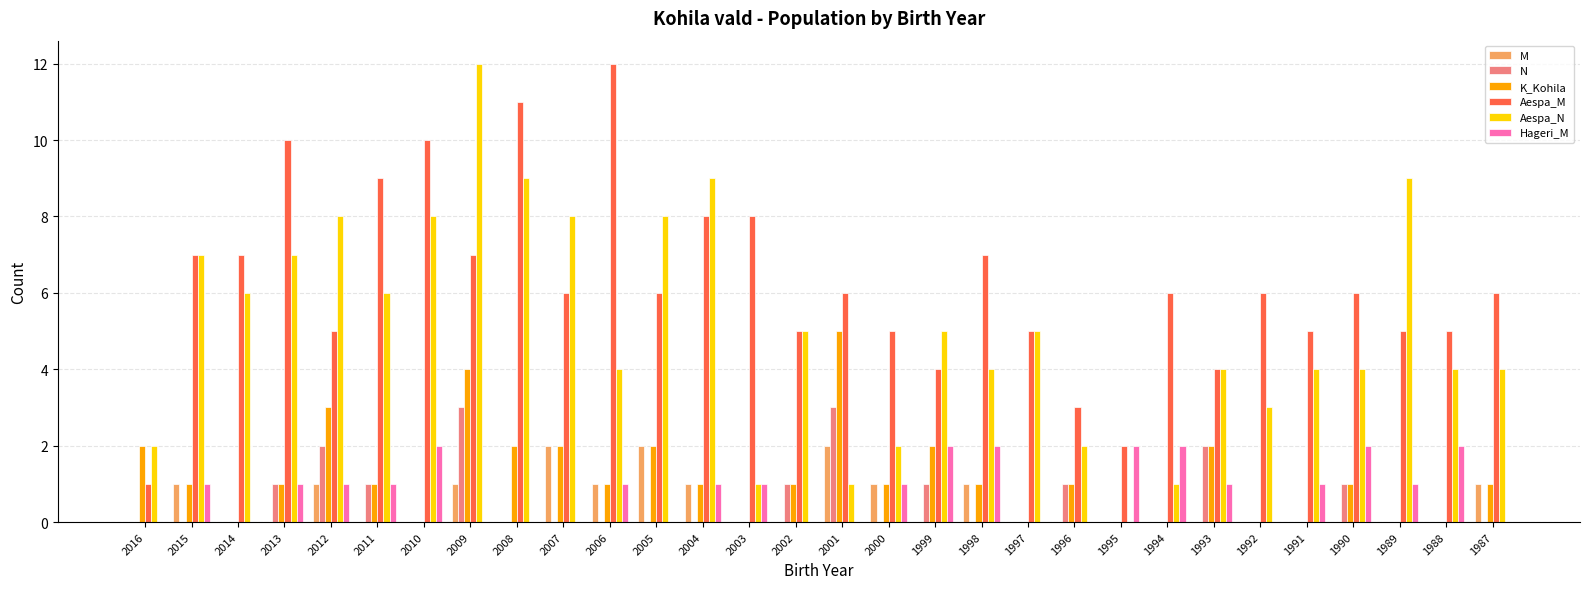

What is the sum of the Aespa_N values at 1993 and 2004?

13